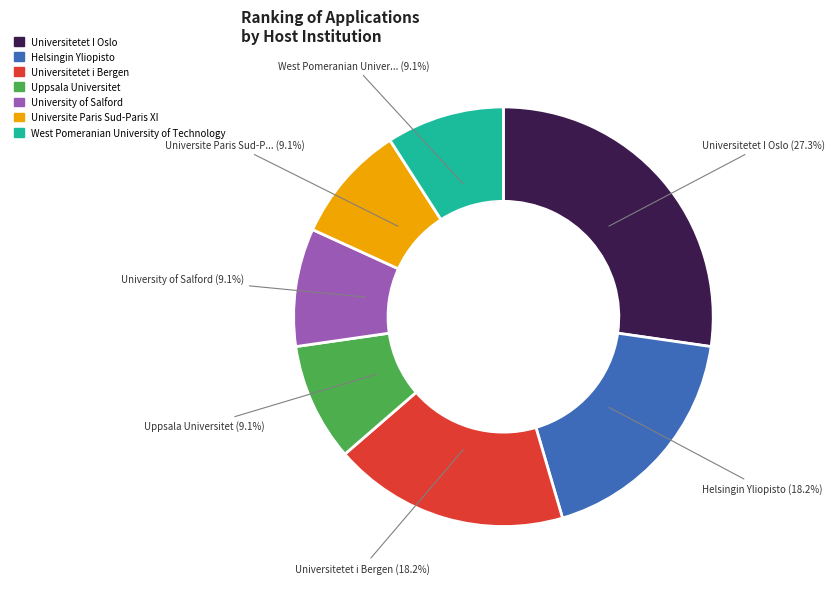

To the nearest percent, what is the combined percentage of West Pomeranian University of Technology and Uppsala Universitet?

18%